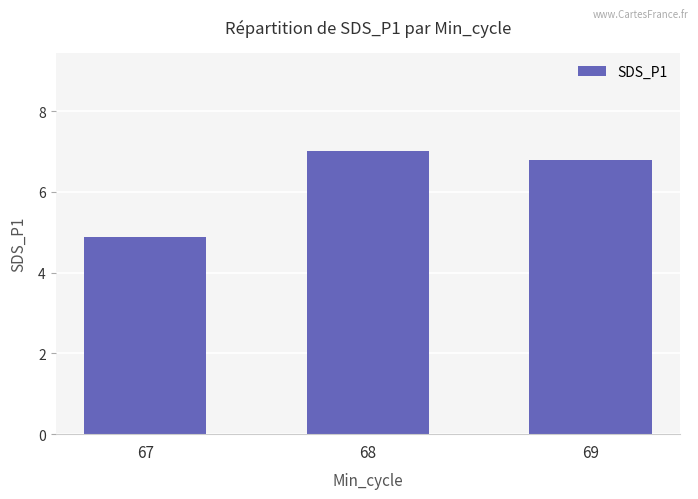

How many bars are there in total?

3